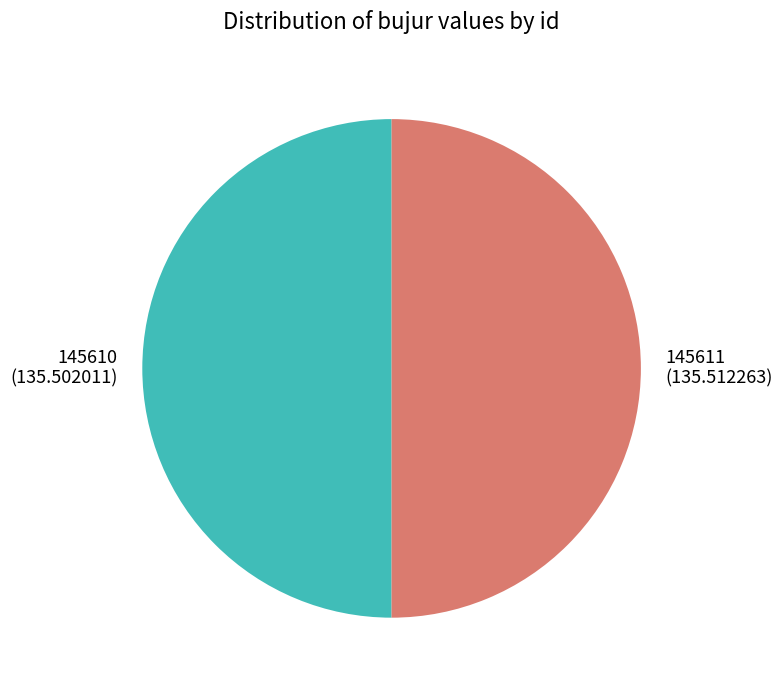

True or false: 145611 accounts for 60% of the total.

False